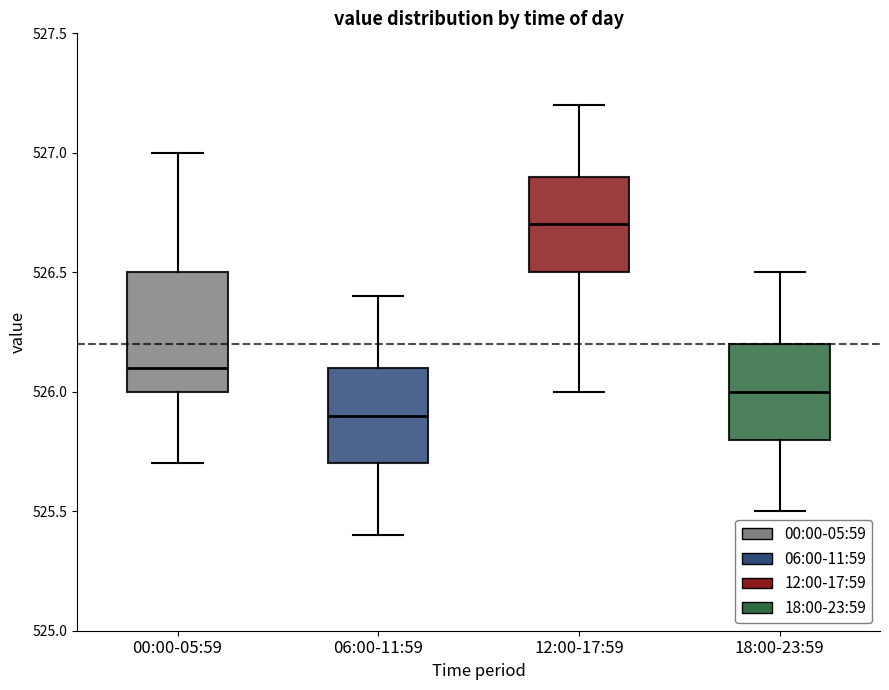

Comparing the boxes themselves (not the whiskers), which one is the tallest?

00:00-05:59